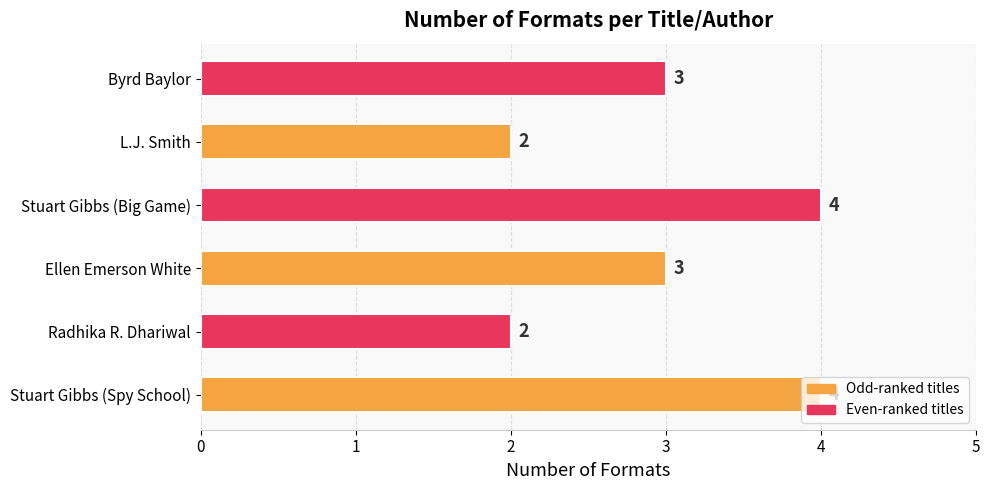

Does the chart contain stacked bars?

No